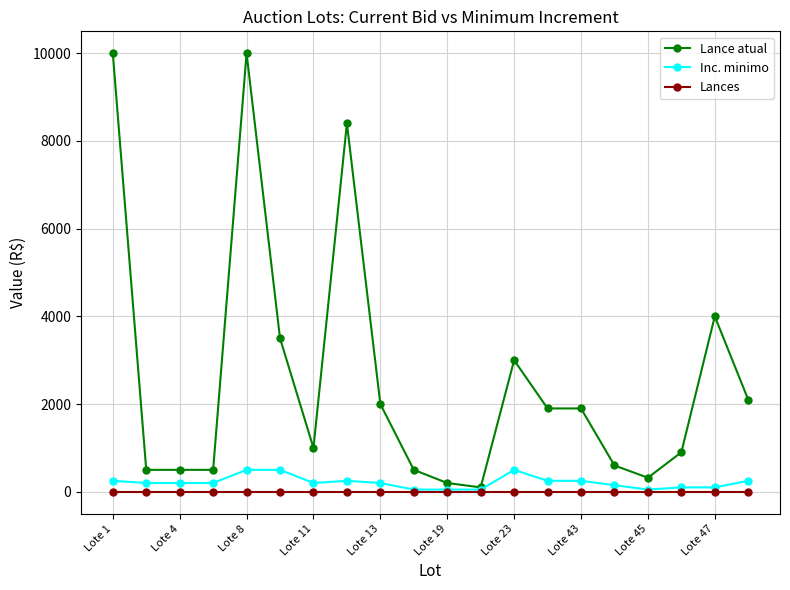

What is the greatest value displayed?

10000